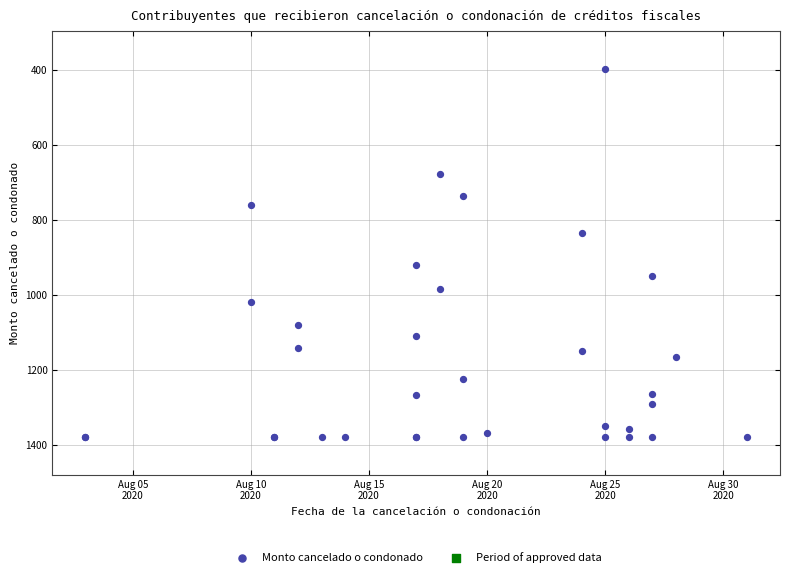

What Y value in the scatter plot is closest to 888?

920.8